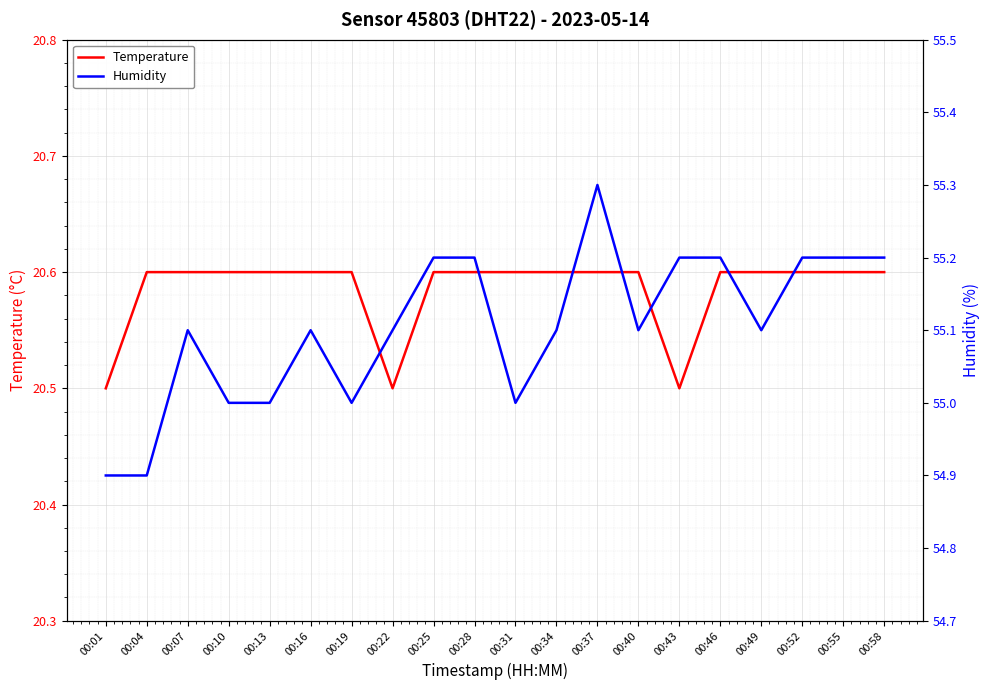

What is the difference between the maximum and second lowest values in the Temperature series?

0.1